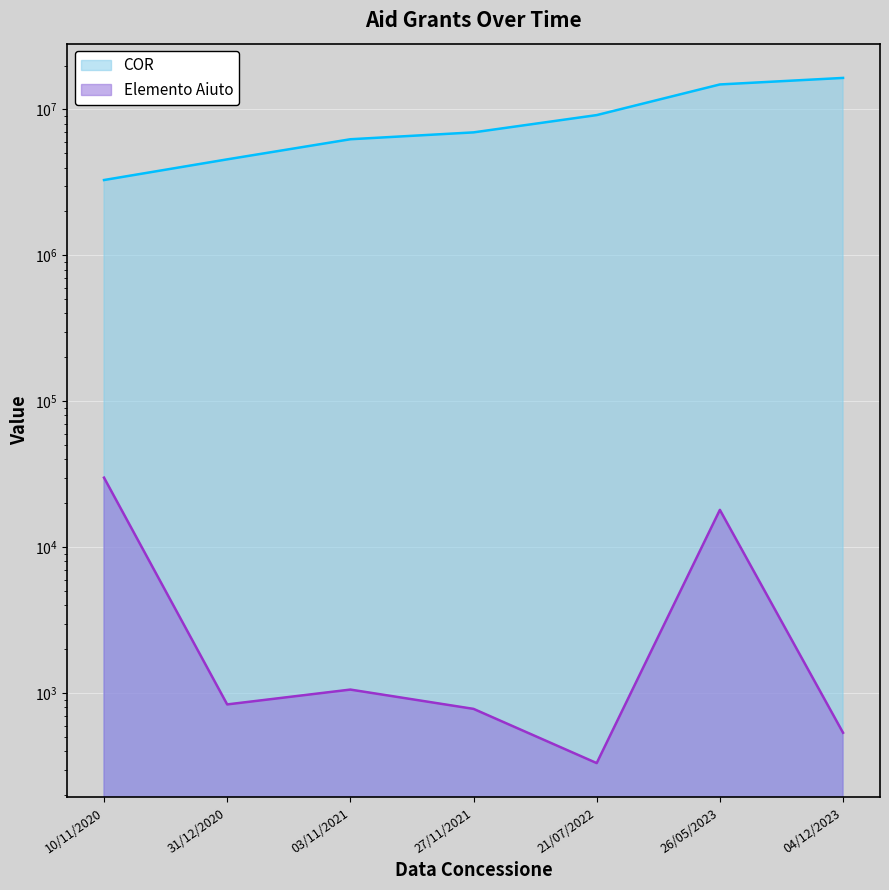

Does the chart display data point markers on the line(s)?

No